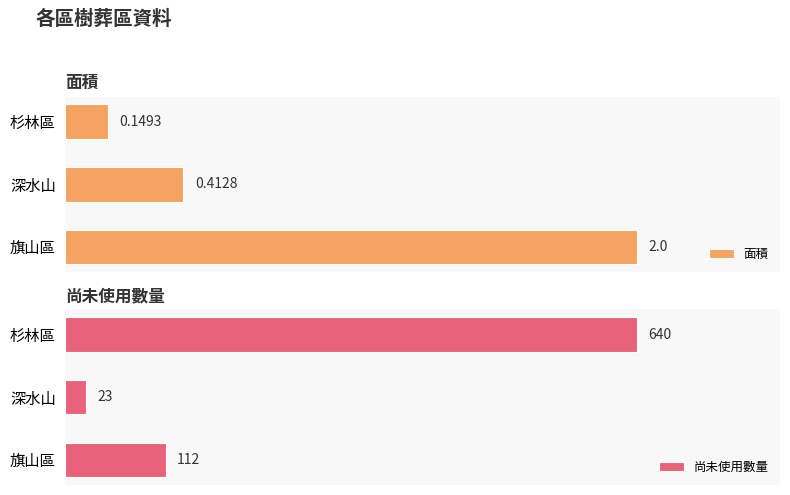

What is the maximum value shown in the chart?

640.0